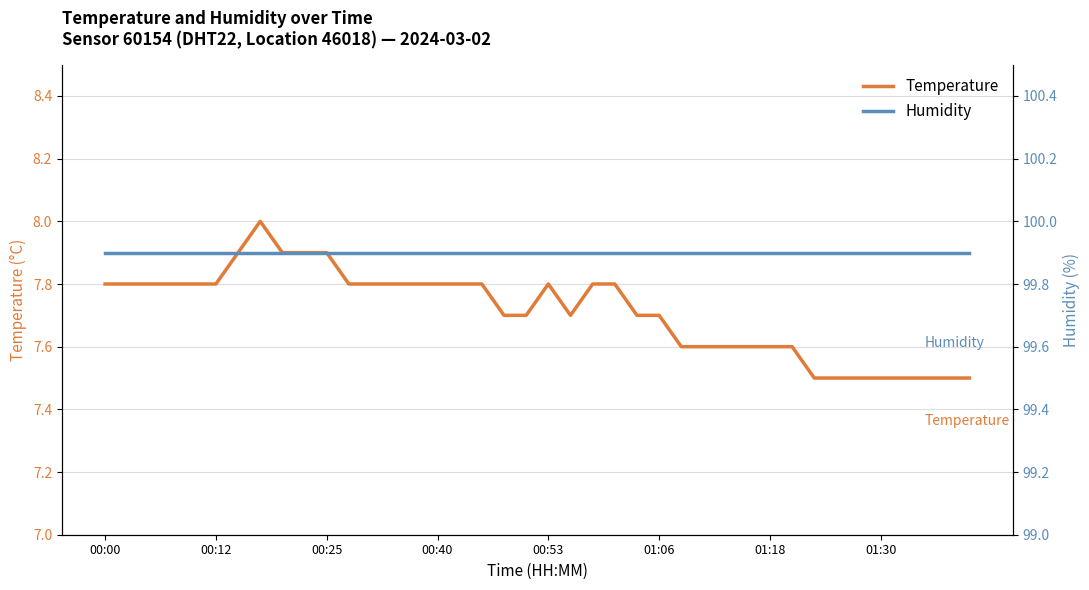

What position from the left is 17?

18